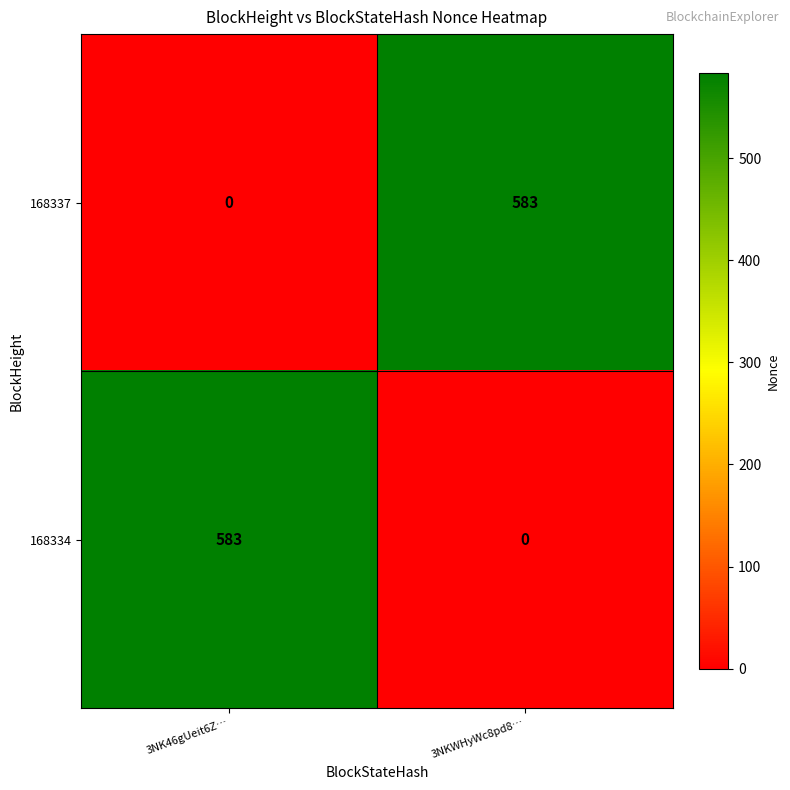

Where is 168337 nearest to the value 291?

3NK46gUeit6Z…